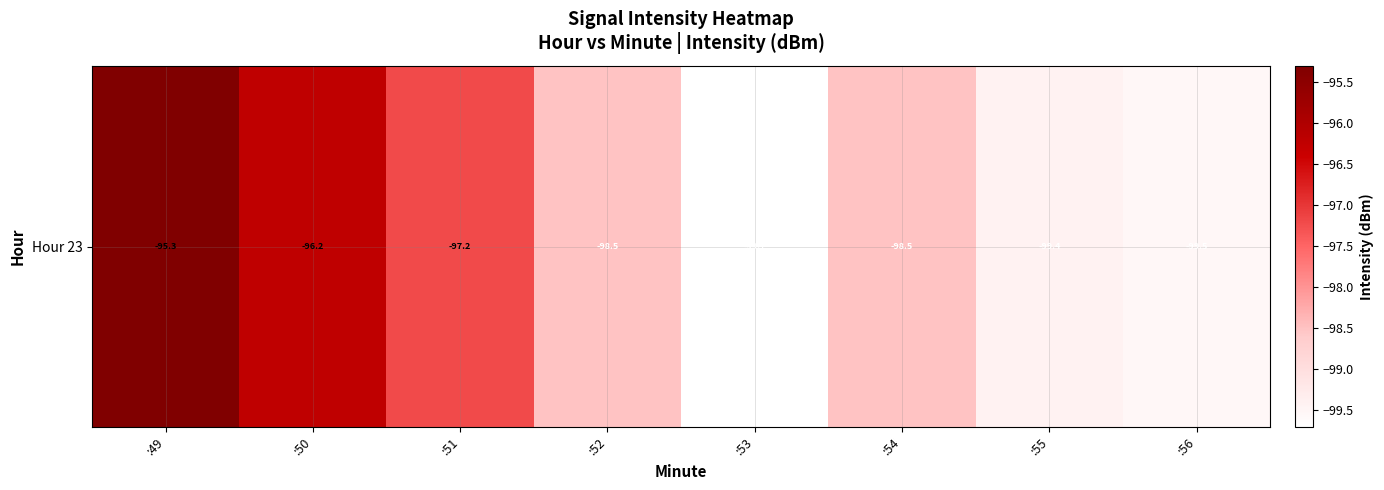

Reading left to right, list all the values displayed in this chart.

:49=-95.3	:50=-96.2	:51=-97.2	:52=-98.5	:53=-99.7	:54=-98.5	:55=-99.4	:56=-99.5